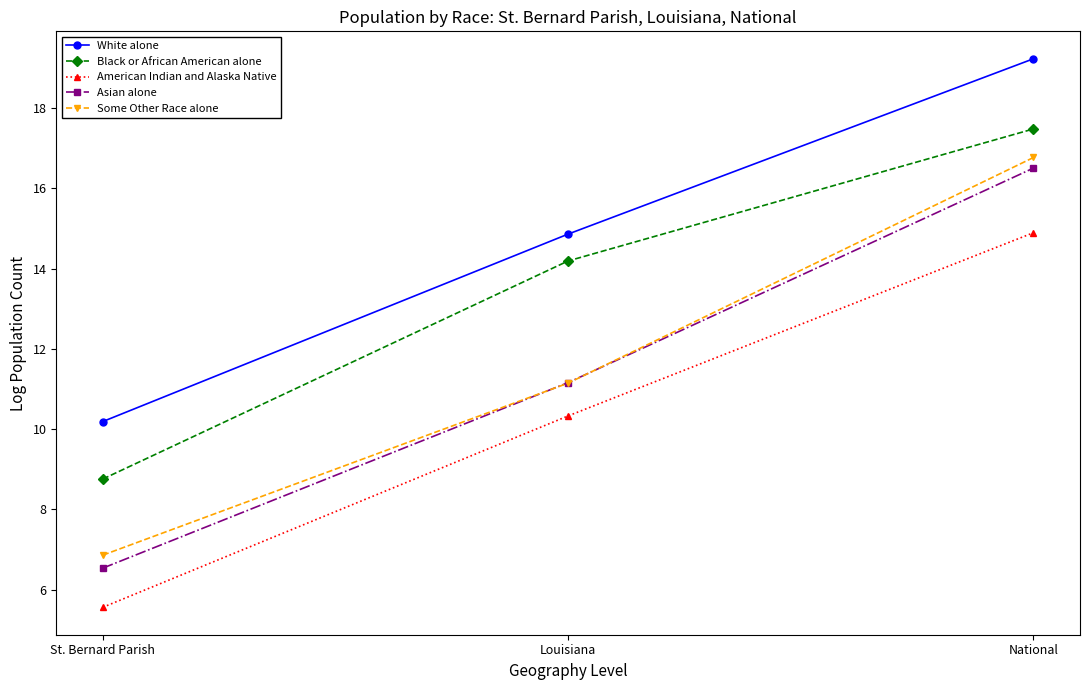

How many series are shown in this chart?

5